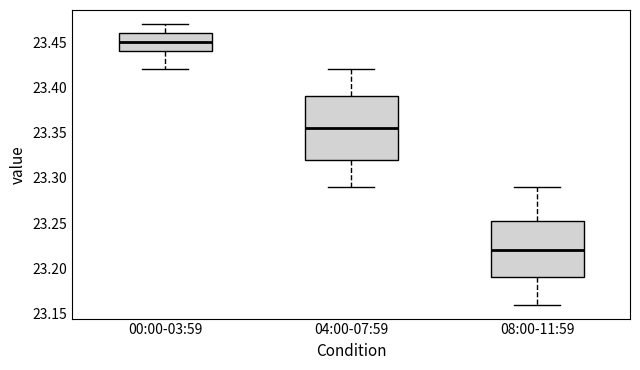

Reading left to right, read every box against the y-axis: the position of its median line, the range the box covers, and the ends of its whiskers. The values are not printed on the chart, so give them approximately, as read against the axis.

00:00-03:59: median 23.450, box 23.440 to 23.460, whiskers 23.420 to 23.470
04:00-07:59: median 23.355, box 23.320 to 23.390, whiskers 23.290 to 23.420
08:00-11:59: median 23.220, box 23.190 to 23.255, whiskers 23.160 to 23.290